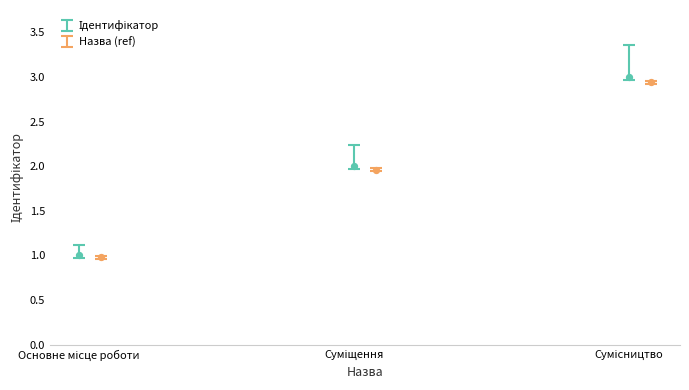

Which has a higher value, Суміщення or Сумісництво?

Сумісництво